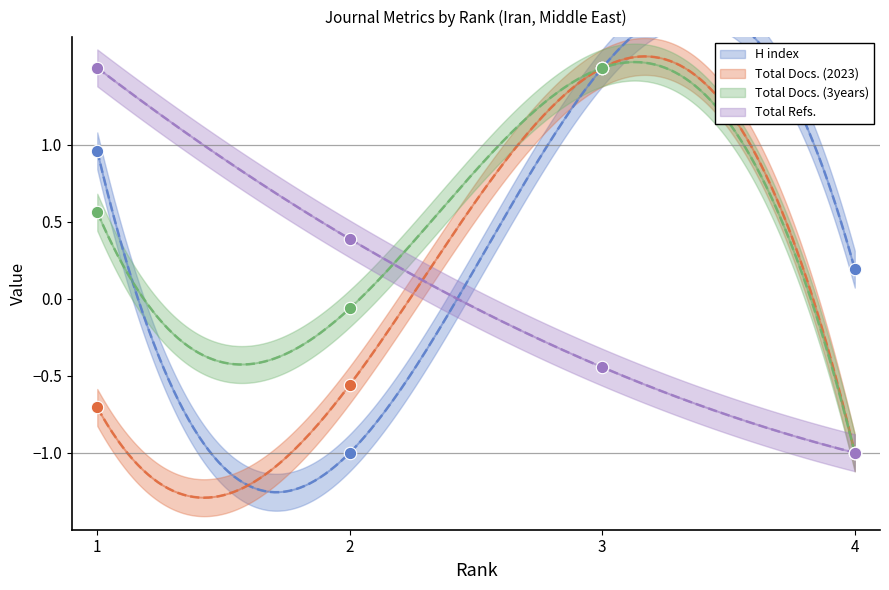

At how many categories does at least one series exceed 1?

2